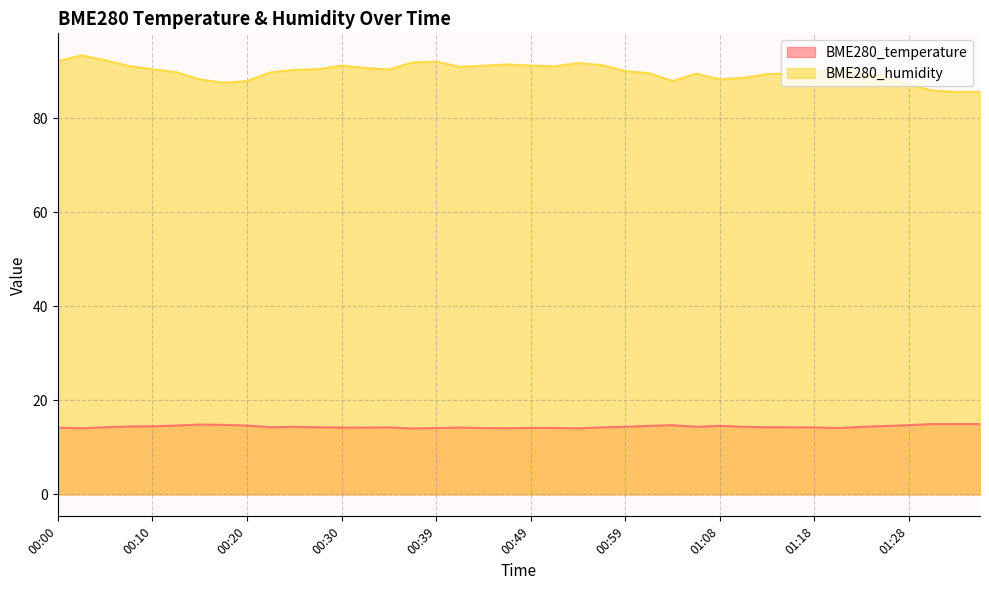

Count the number of data series in this chart.

2